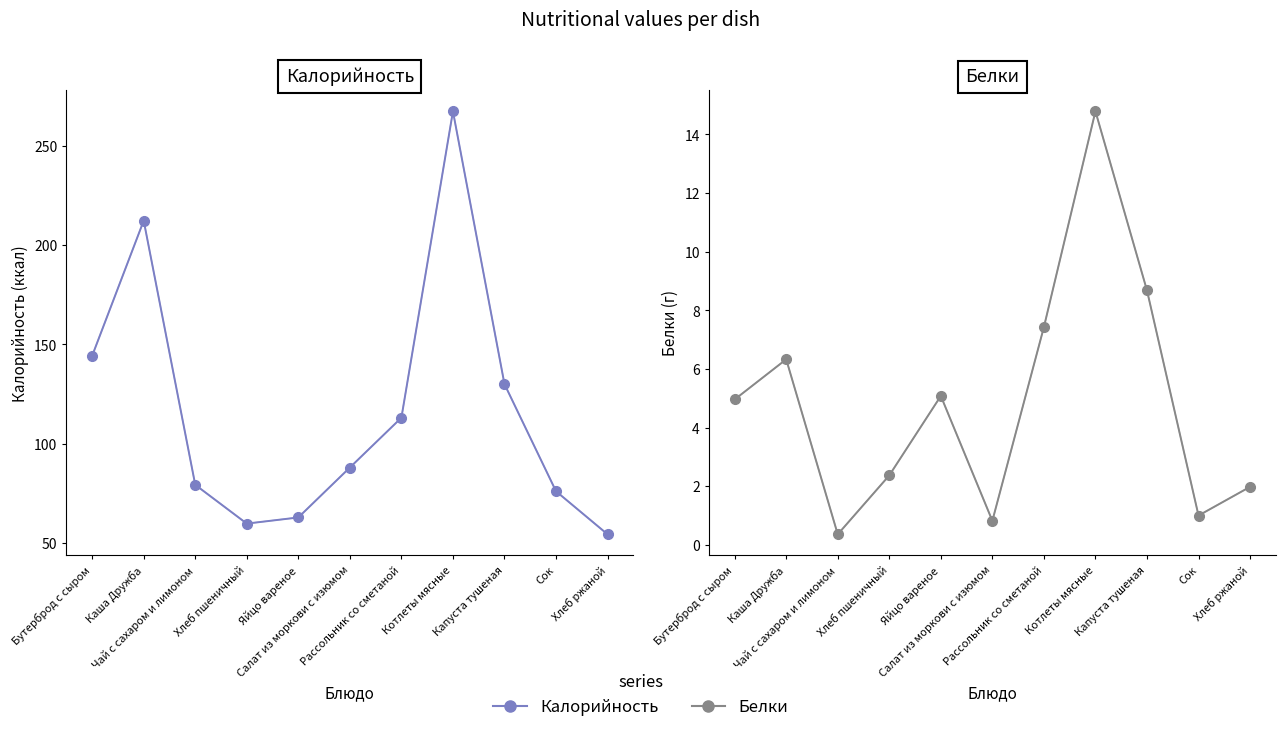

Reading left to right, transcribe all the data shown in this chart.

Калорийность: Бутерброд с сыром=144.3	Каша Дружба=212.4	Чай с сахаром и лимоном=79.2	Хлеб пшеничный=59.7	Яйцо вареное=62.8	Салат из моркови с изюмом=88.0	Рассольник со сметаной=113.1	Котлеты мясные=267.5	Капуста тушеная=130.0	Сок=76.0	Хлеб ржаной=54.3
Белки: Бутерброд с сыром=5.0	Каша Дружба=6.3	Чай с сахаром и лимоном=0.4	Хлеб пшеничный=2.4	Яйцо вареное=5.1	Салат из моркови с изюмом=0.8	Рассольник со сметаной=7.4	Котлеты мясные=14.8	Капуста тушеная=8.7	Сок=1.0	Хлеб ржаной=2.0